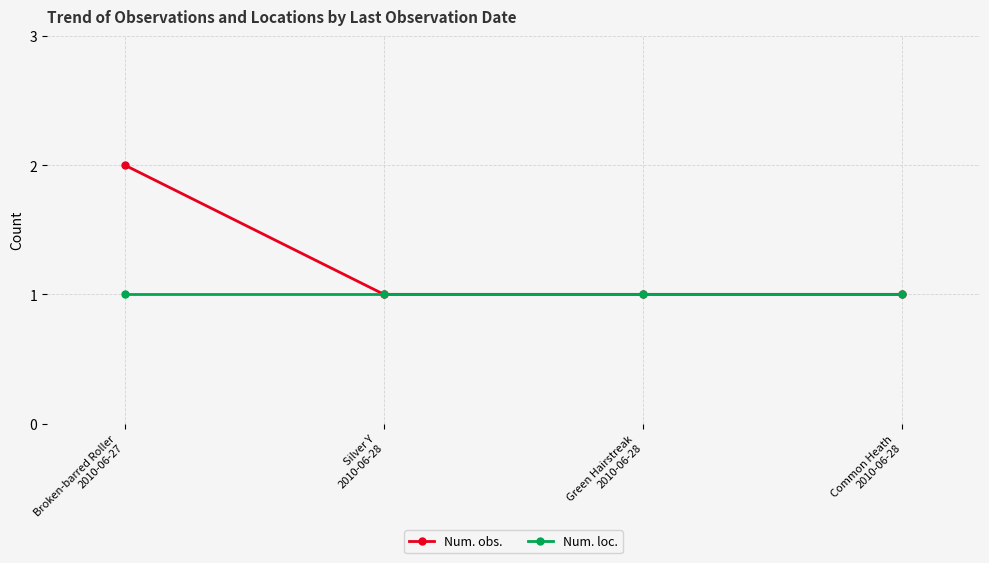

Rank the series by their maximum value, from lowest to highest.

Num. loc., Num. obs.